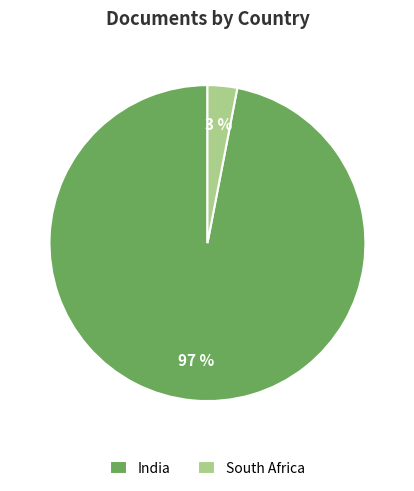

Combined, do South Africa and India account for over 50%?

Yes